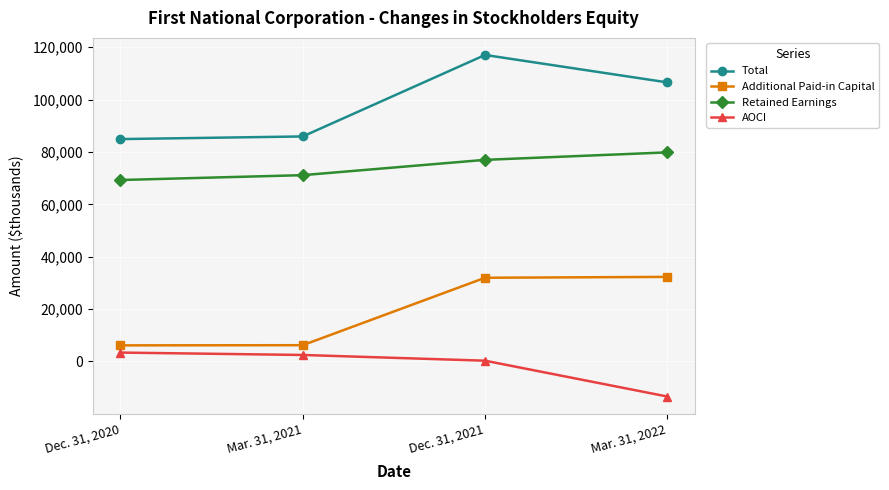

What is the spread (max minus min) of values at Dec. 31, 2021?

116741